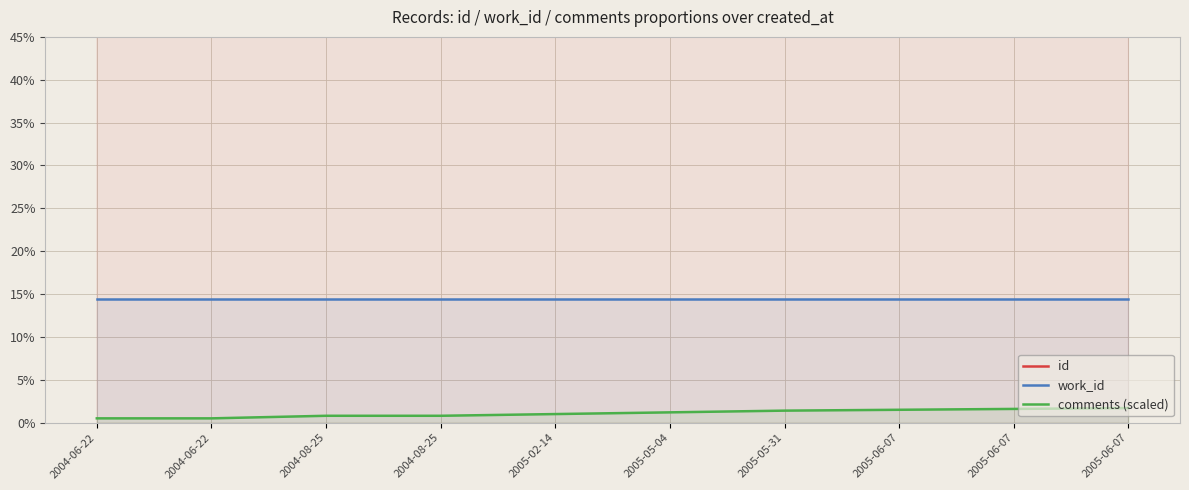

Which series changed the most between 2004-08-25 and 2005-05-04?

comments (scaled)